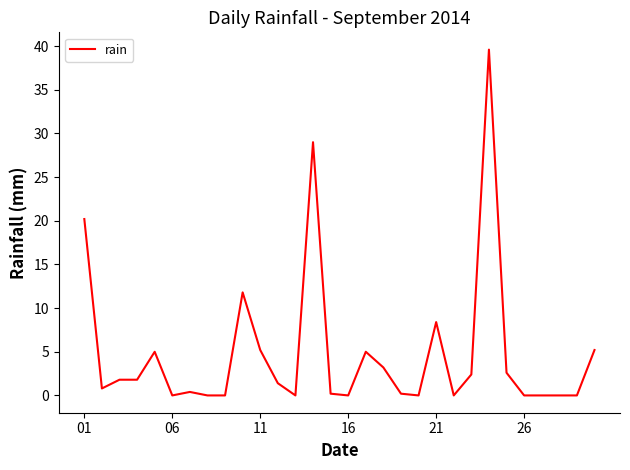

What is the greatest value displayed?

39.6